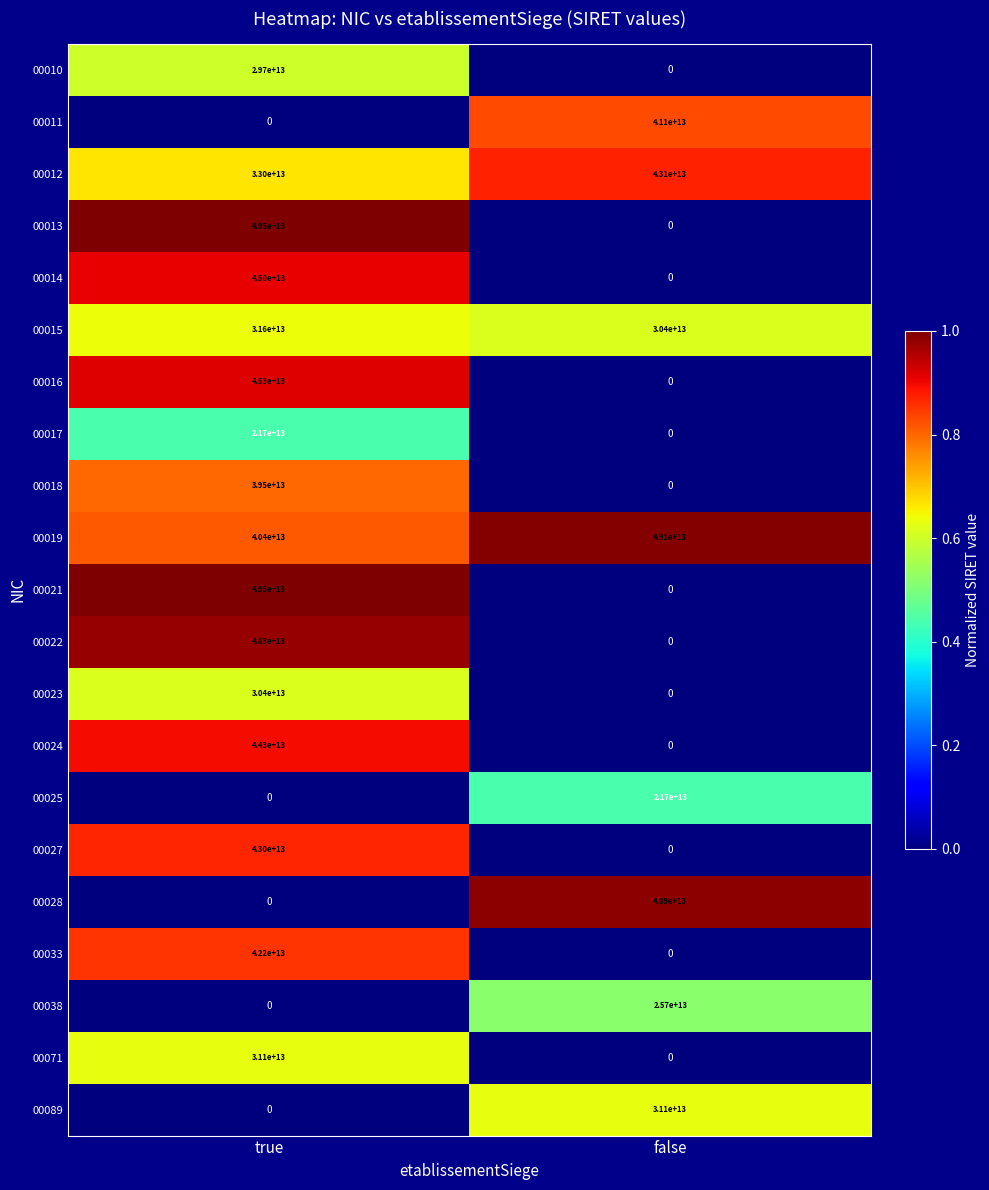

How many series are shown in this chart?

21